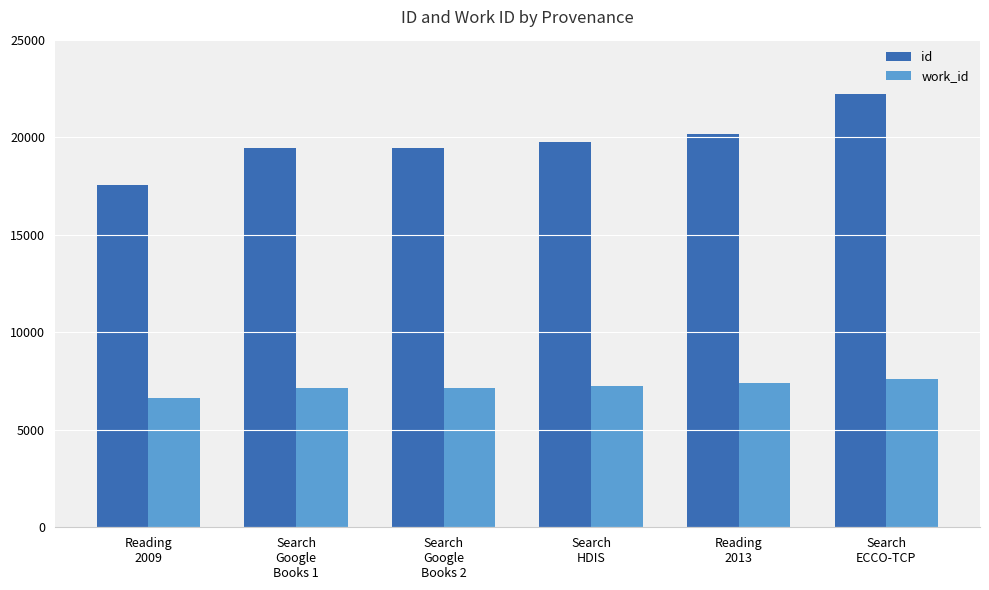

The work_id series shows 7159 at Search
Google
Books 2. True or false?

True